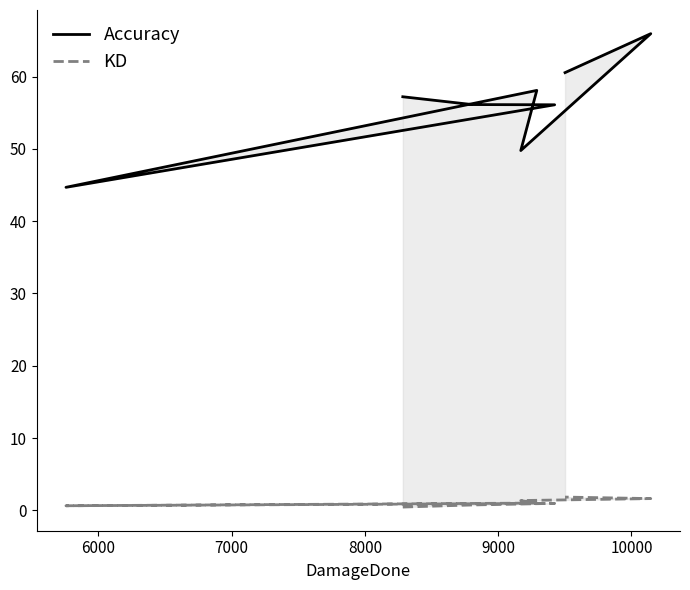

What is the sum of the KD values at 7000 and 9000?

2.0